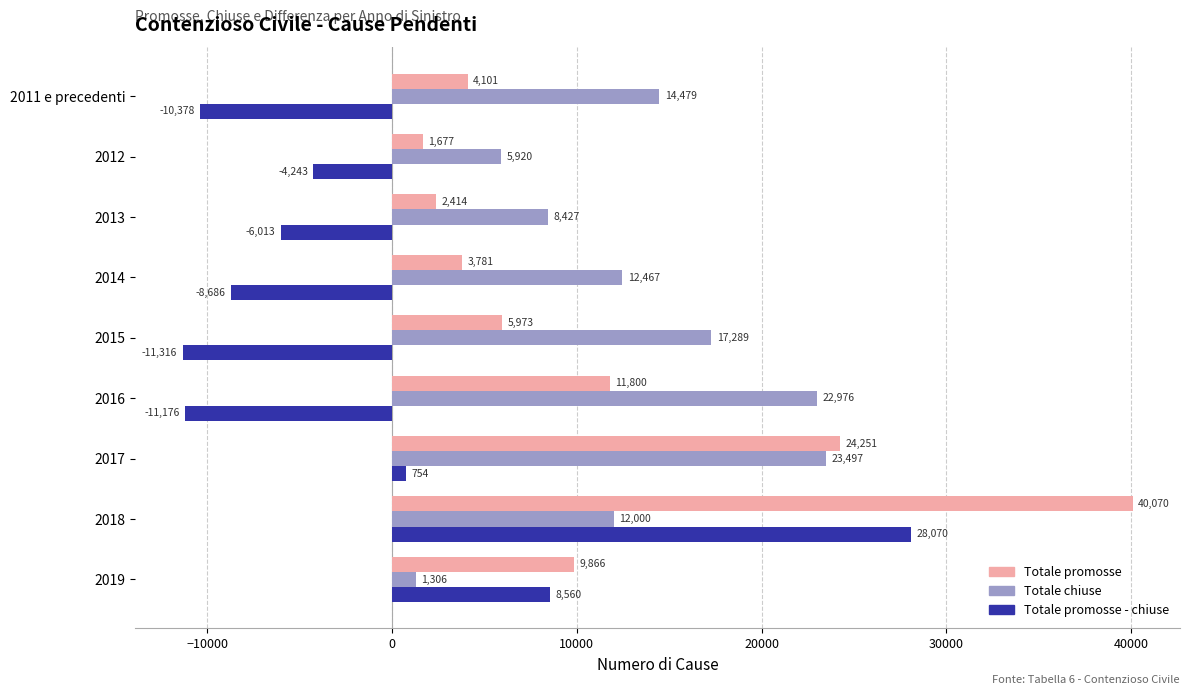

What is the difference between the maximum and minimum values in the Totale promosse - chiuse series?

39386